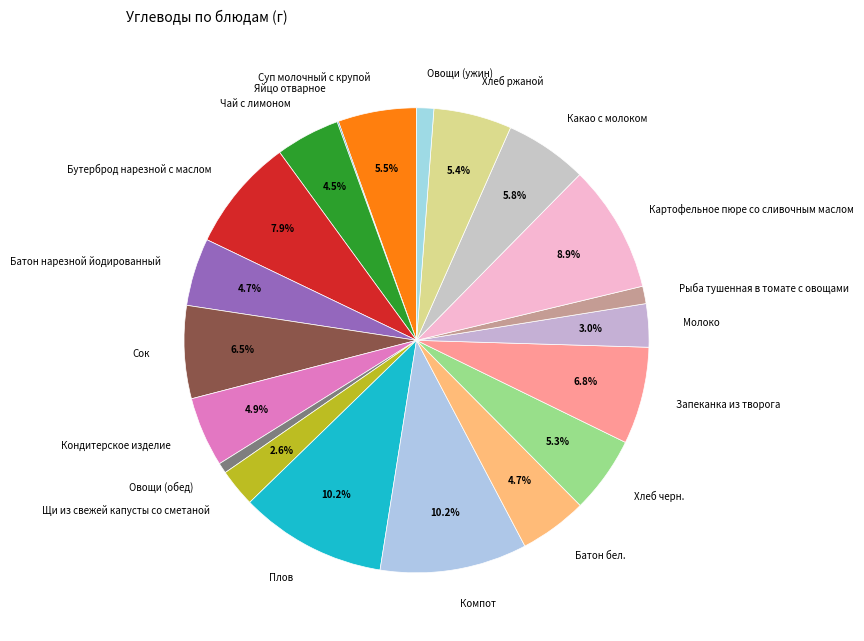

What is the ratio of the value at Овощи (ужин) to the value at Батон нарезной йодированный?

0.3